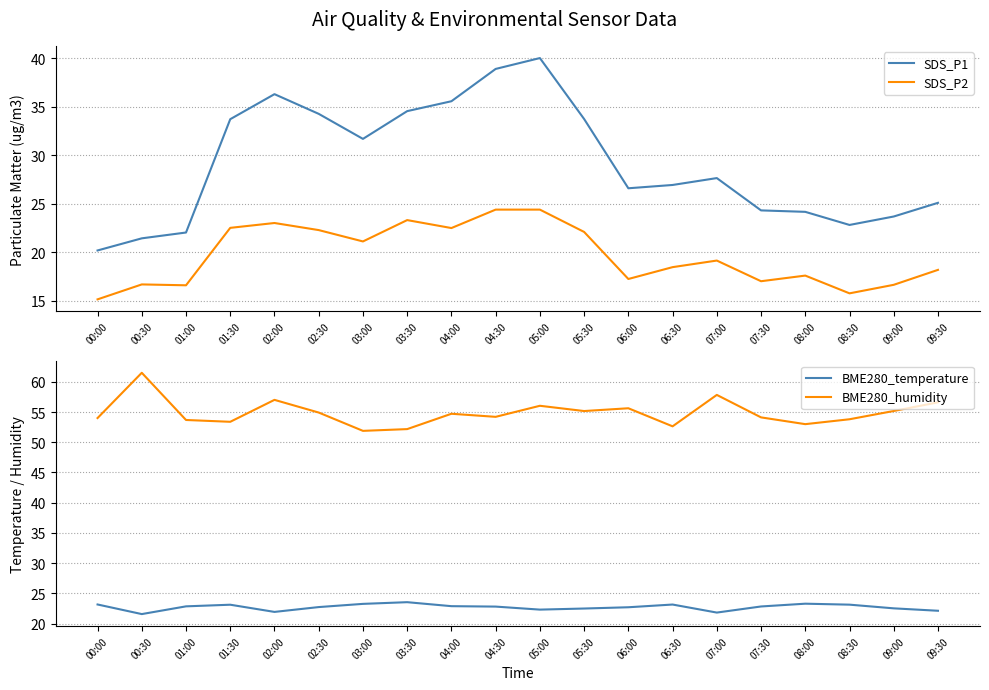

At how many categories does at least one series exceed 54?

13